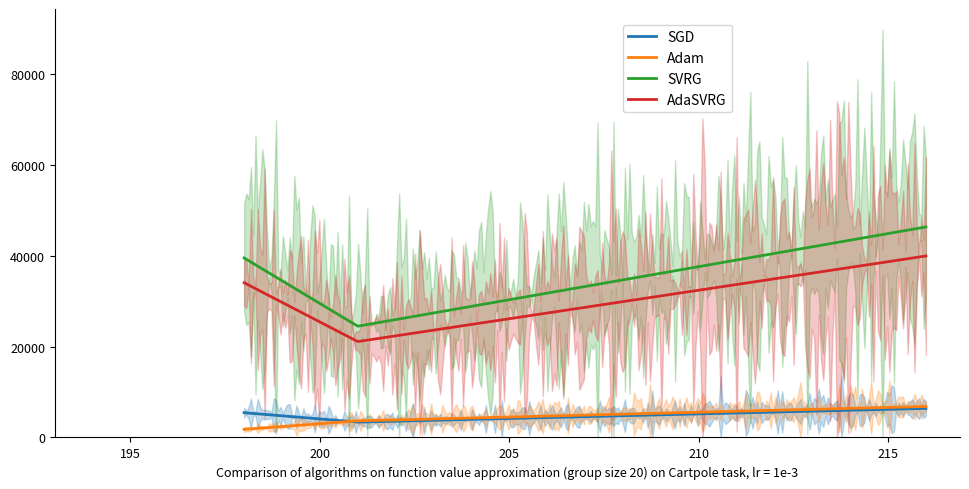

What is the total value across all series at 216?

99483.7